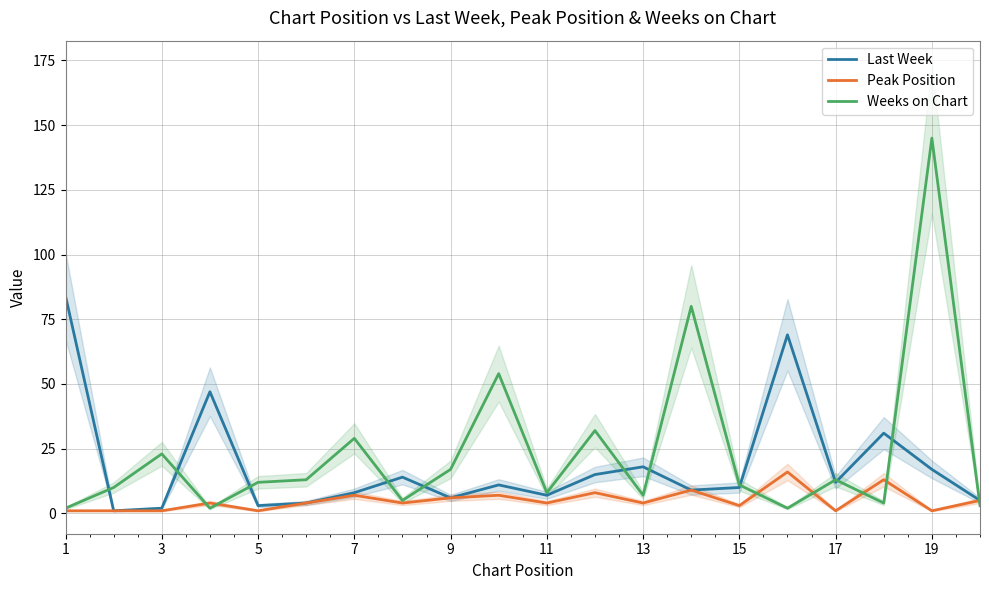

True or false: Weeks on Chart has a value of 21 at 17.

False